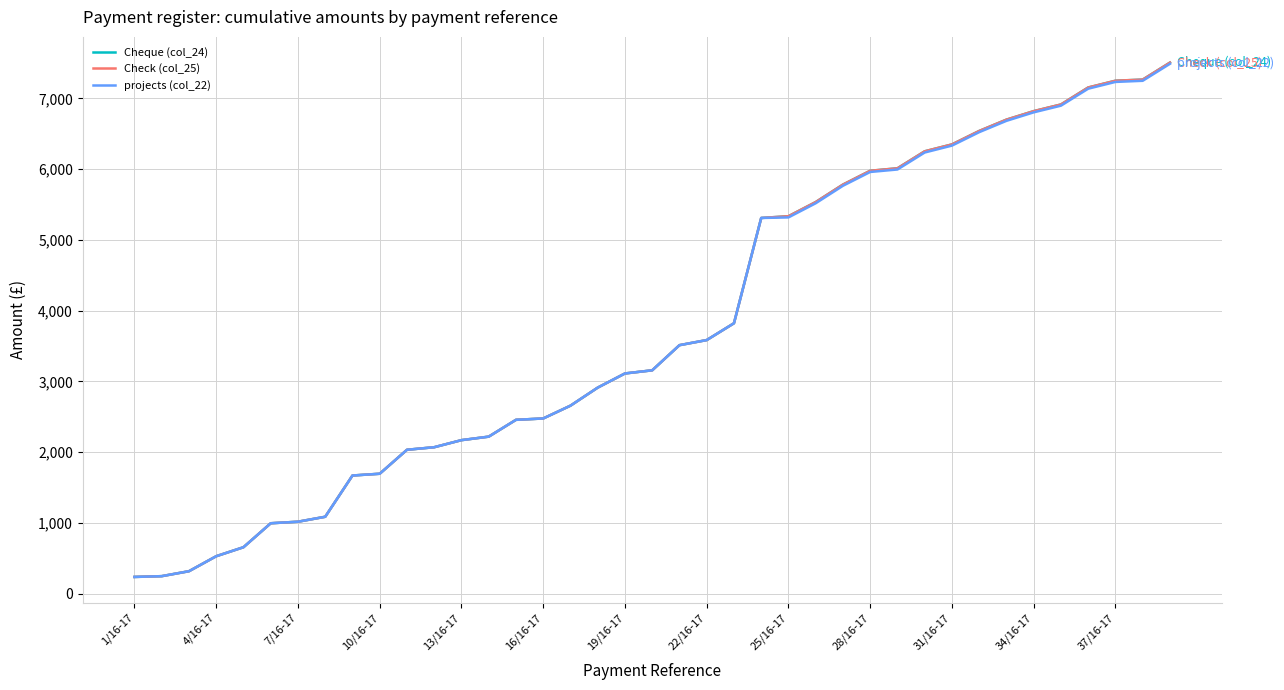

What is the sum of all Check (col_25) values?

147341.0